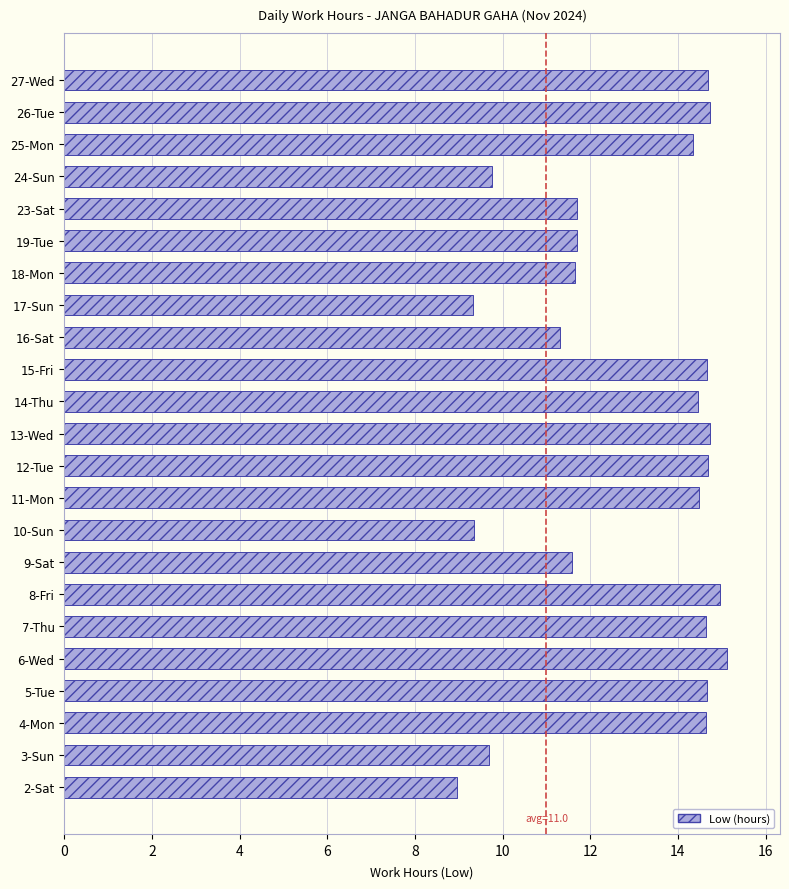

How many values are below 14?

10